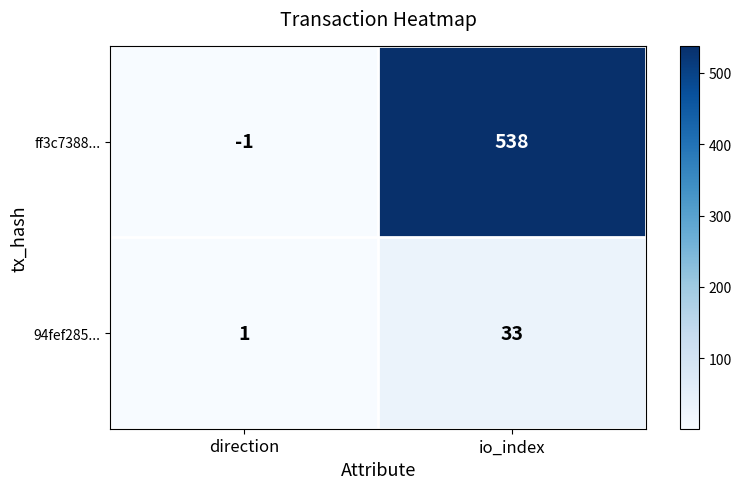

What is the difference between the maximum and minimum values in the ff3c7388... series?

539